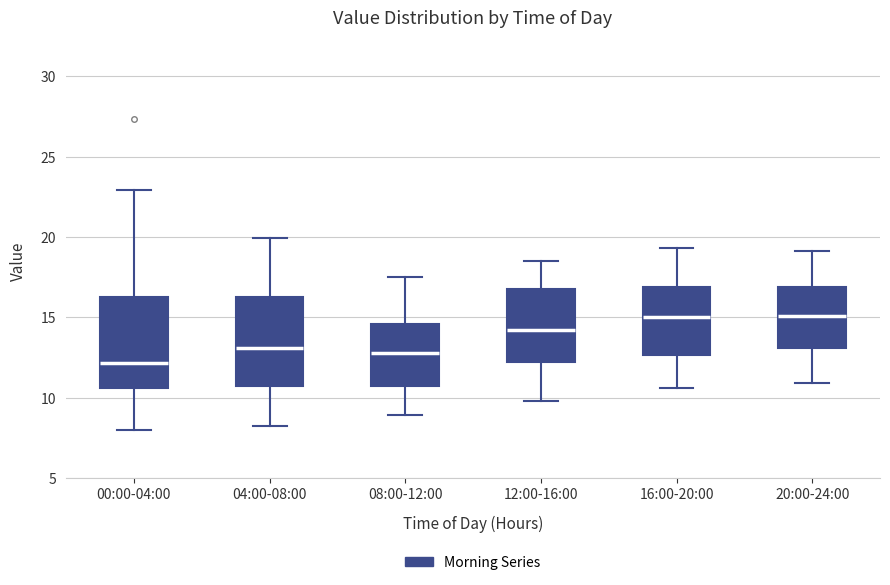

Where does the median line of the box for 08:00-12:00 sit on the y-axis? The values are not printed on the chart, so give them approximately, as read against the axis.

13.0